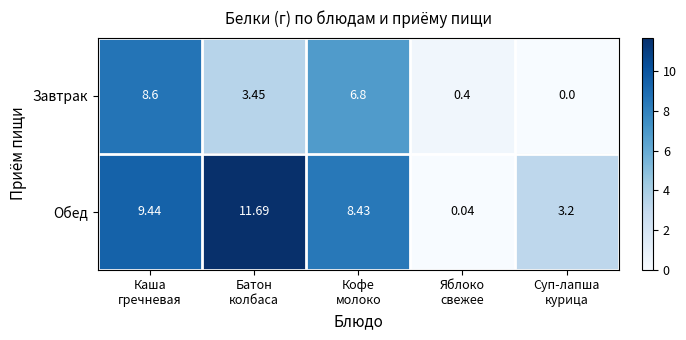

Which series changed the most between Кофе
молоко and Яблоко
свежее?

Обед